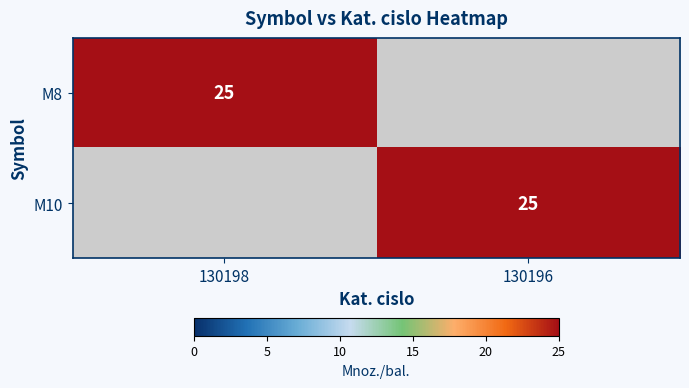

Is it true that M8 equals 25 at 130198?

True